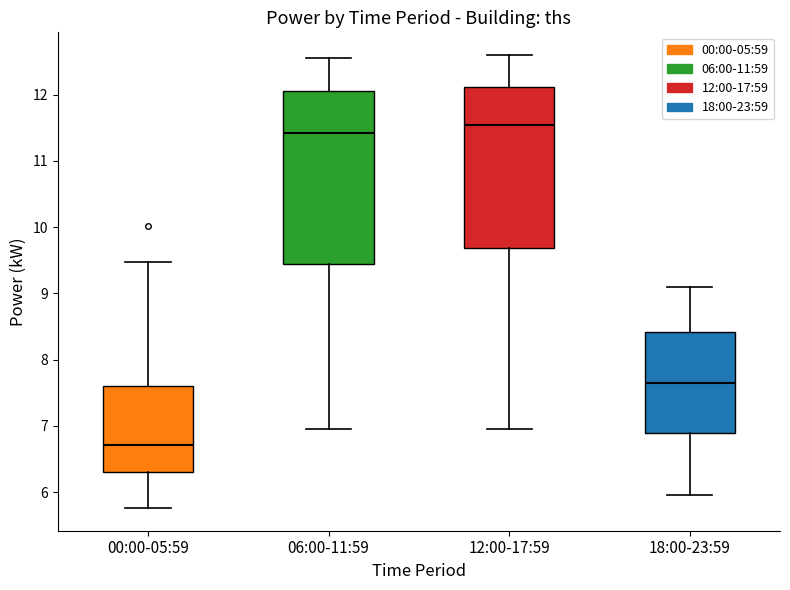

Reading left to right, read every box against the y-axis: the position of its median line, the range the box covers, and the ends of its whiskers. The values are not printed on the chart, so give them approximately, as read against the axis.

00:00-05:59: median 6.7, box 6.3 to 7.6, whiskers 5.8 to 9.5
06:00-11:59: median 11.4, box 9.4 to 12.1, whiskers 7.0 to 12.6
12:00-17:59: median 11.6, box 9.7 to 12.1, whiskers 7.0 to 12.6
18:00-23:59: median 7.7, box 6.9 to 8.4, whiskers 6.0 to 9.1